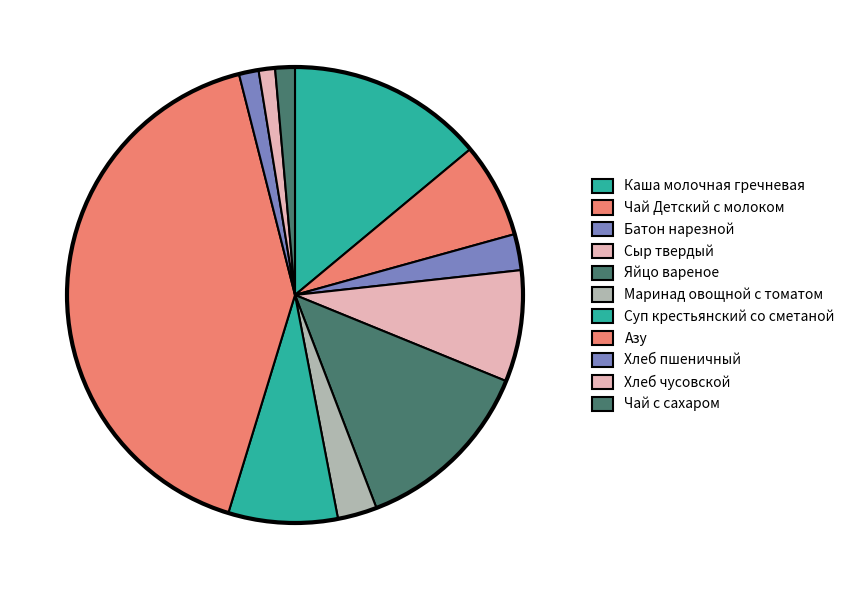

Count the number of slices in the pie.

11